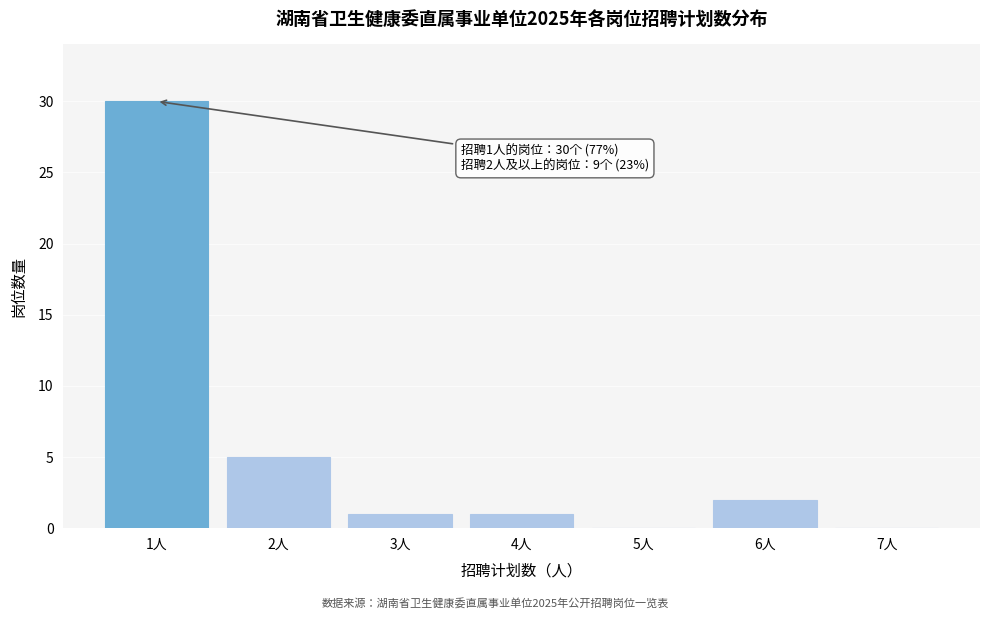

Reading right to left, what are all the values shown in this chart?

7人=0	6人=2	5人=0	4人=1	3人=1	2人=5	1人=30